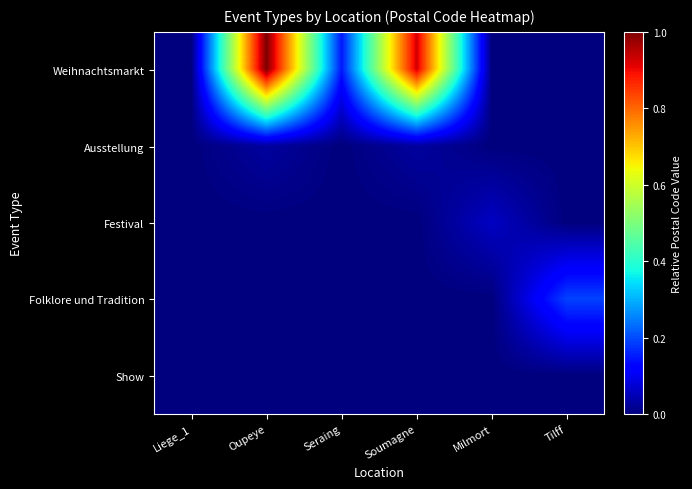

What is the maximum value shown in the chart?

1.0